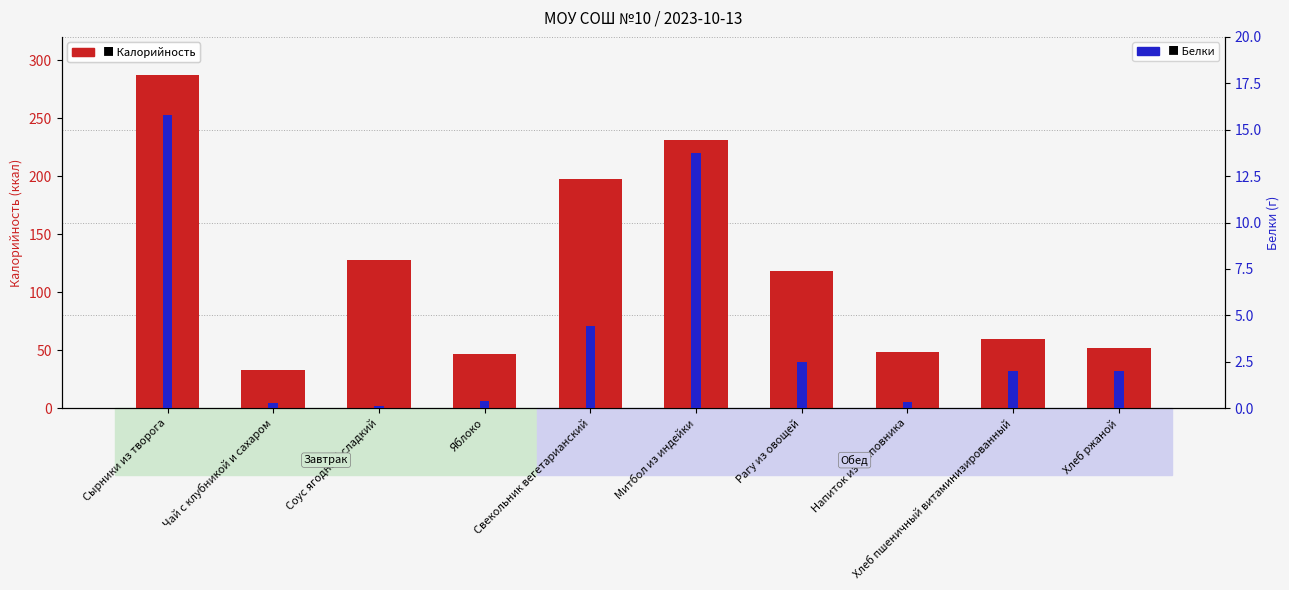

Are the bars grouped side by side (vs. stacked)?

Yes